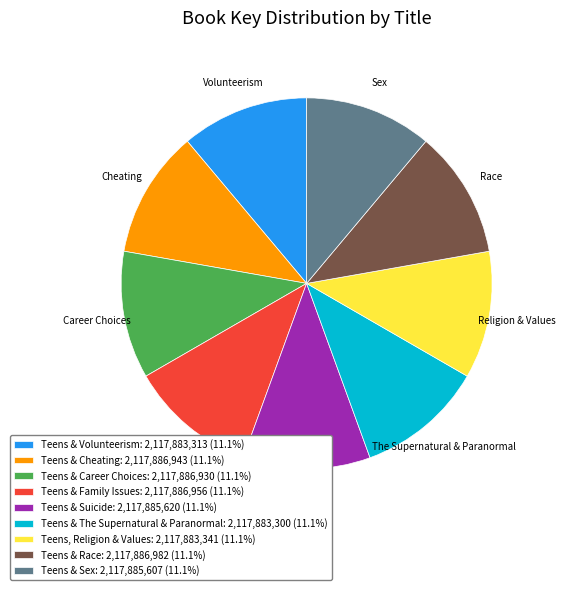

What is the ratio of the value at Teens & Race: 2,117,886,982 (11.1%) to the value at Teens & Family Issues: 2,117,886,956 (11.1%)?

1.0